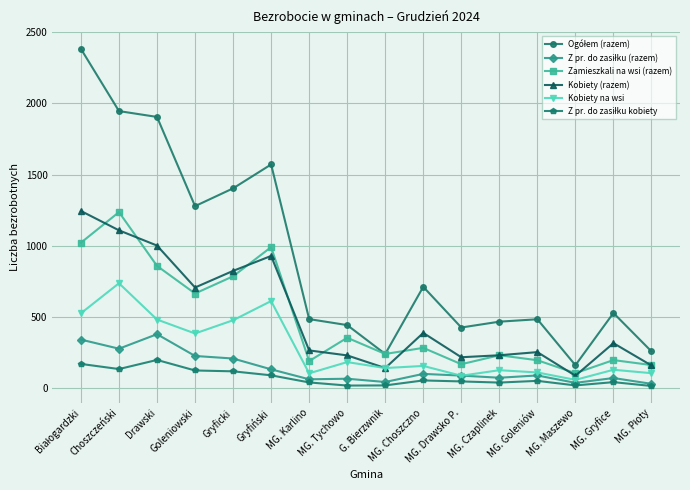

At how many categories does at least one series exceed 1799?

3